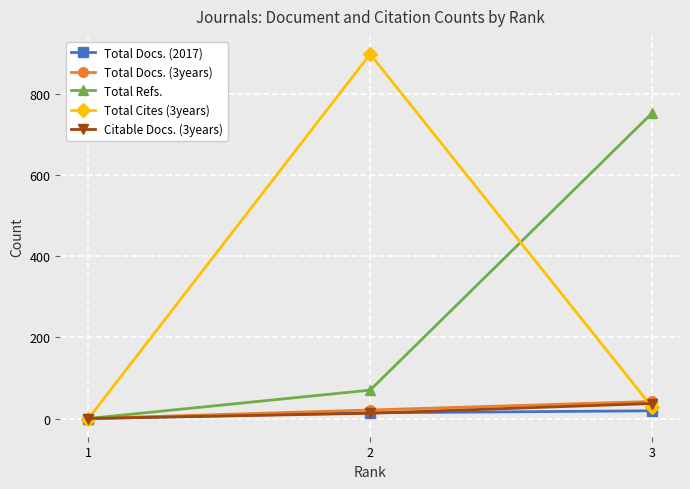

The Total Cites (3years) series shows 441 at 2. True or false?

False